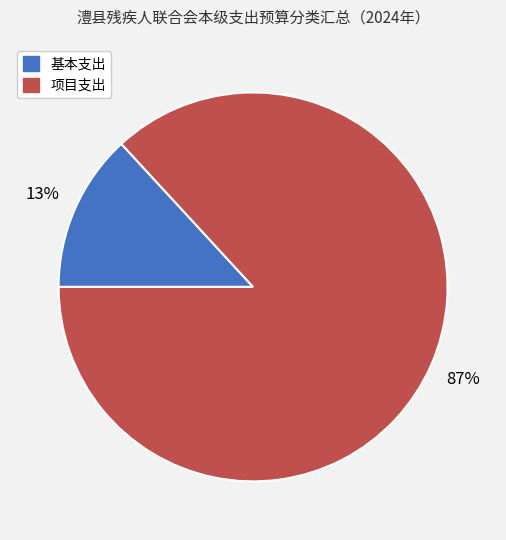

Does any single category account for the majority?

Yes